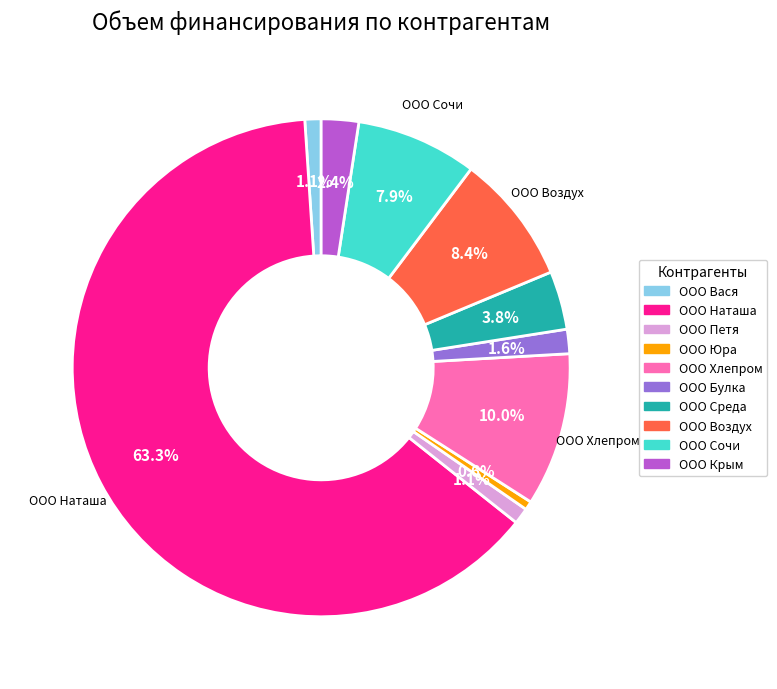

Combined, what portion of the pie is ООО Крым and ООО Вася?

3.5%